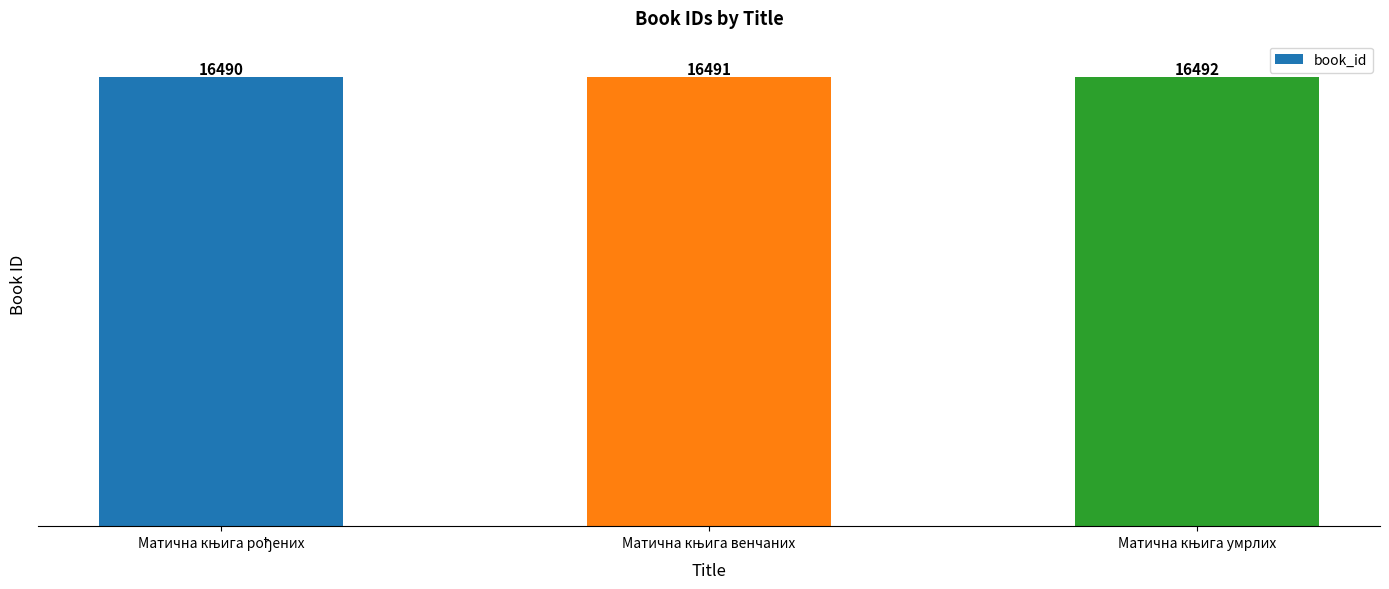

Does the chart contain any negative values?

No